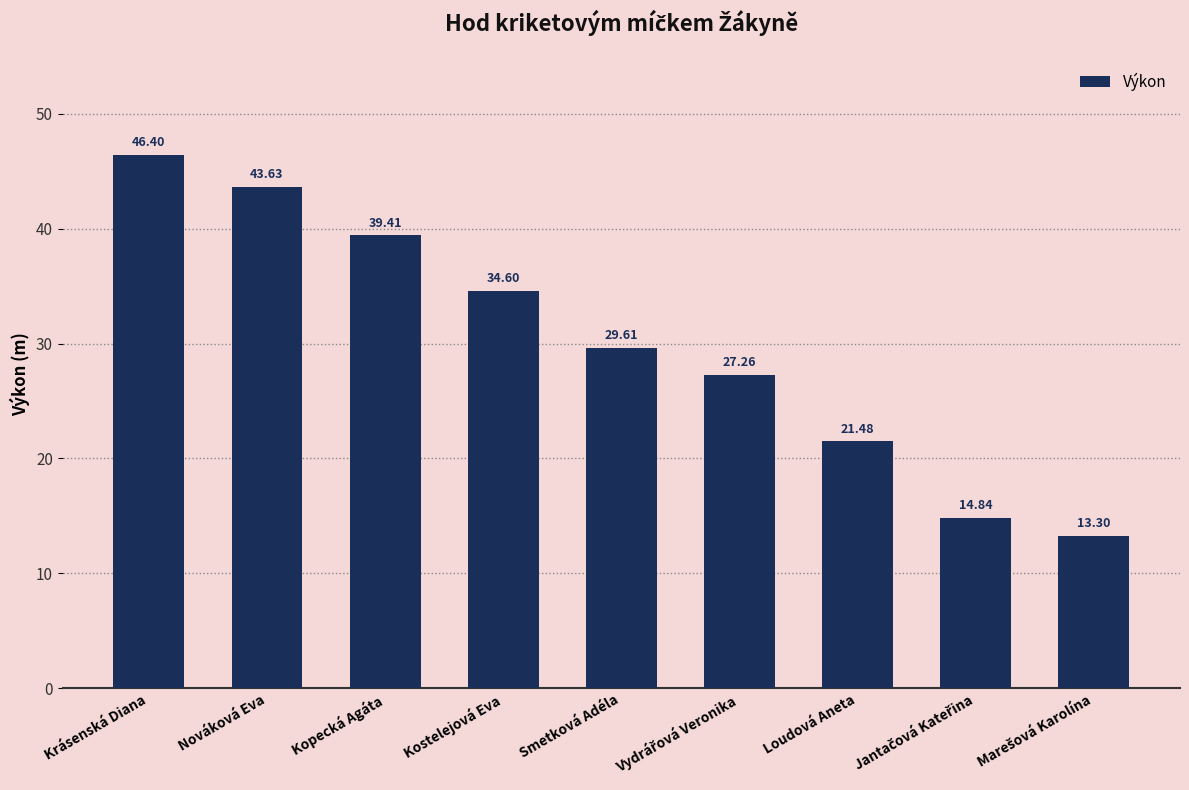

At which label is the value closest to 29?

Smetková Adéla